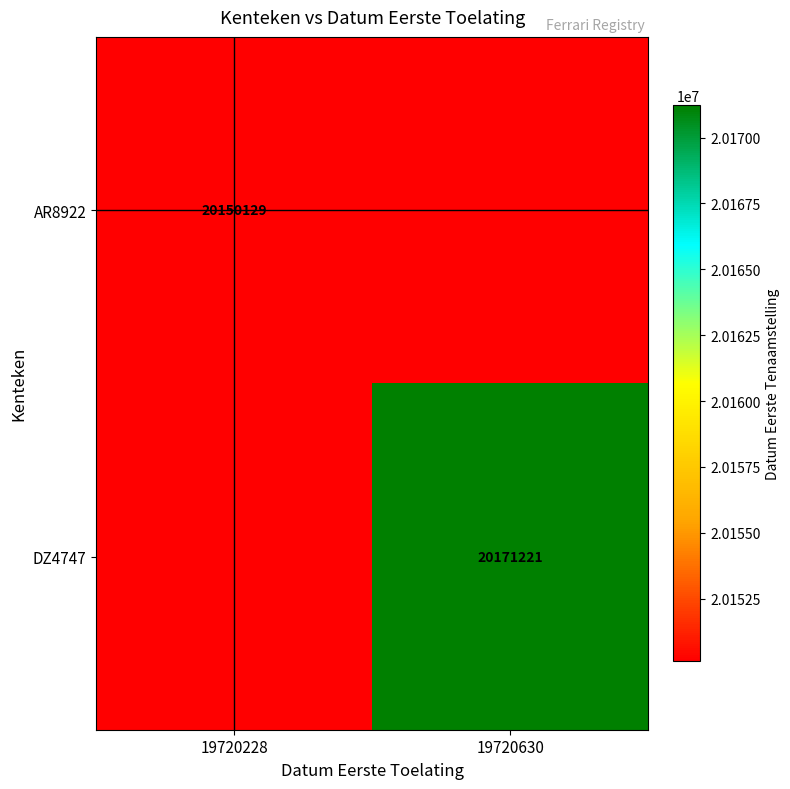

At how many categories does at least one series exceed 20161024?

1